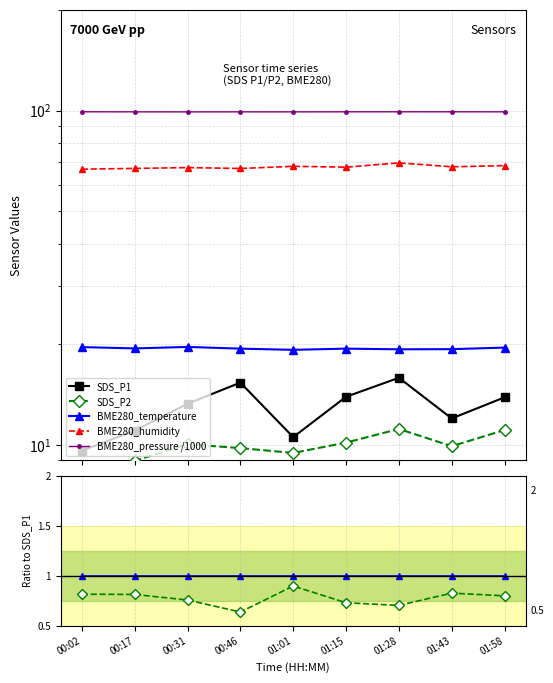

True or false: BME280_temperature and BME280_pressure /1000 cross at least once.

False